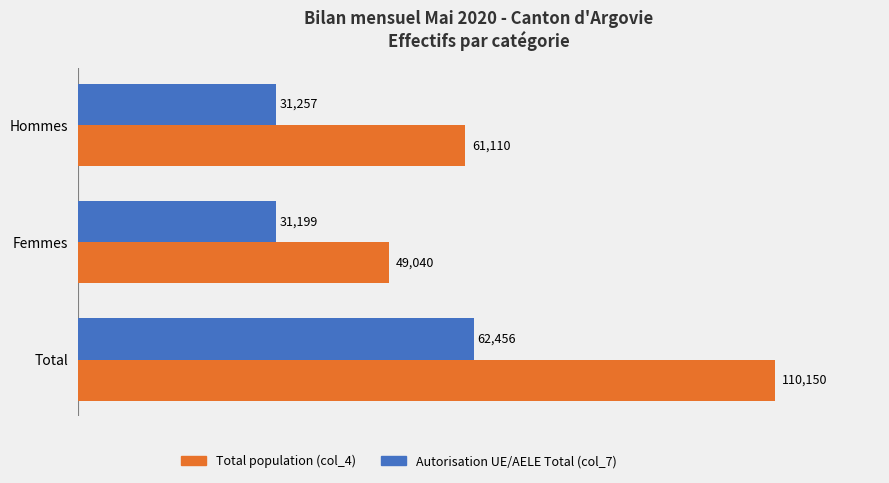

Rank the series by their average value, from lowest to highest.

Autorisation UE/AELE Total (col_7), Total population (col_4)